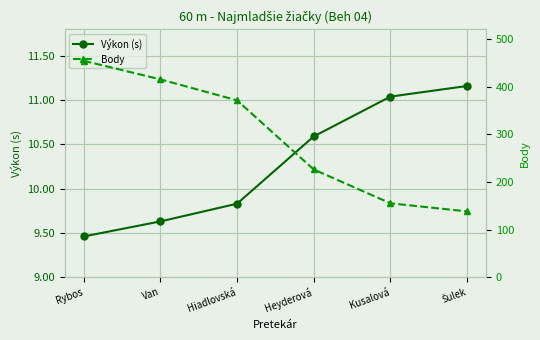

Which has a higher value, Van or Hiadlovská?

Hiadlovská